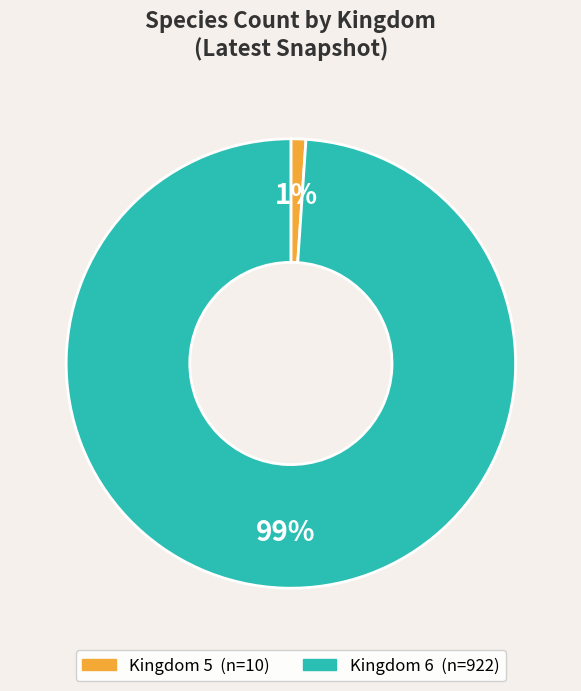

To the nearest percent, what is the difference between the largest and smallest slice percentages?

98%